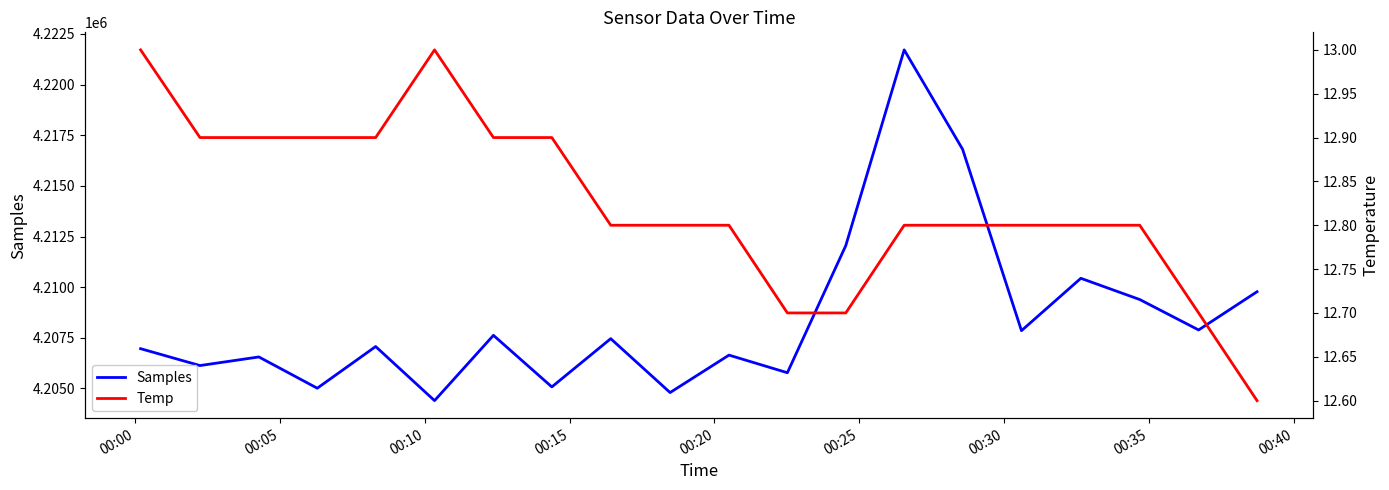

What is the highest value of the Samples series?

4221714